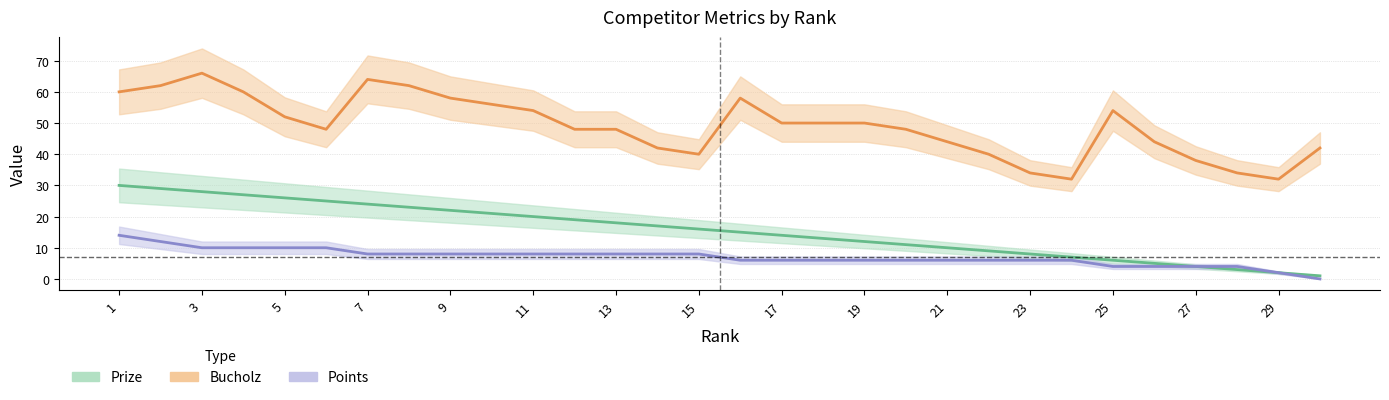

How many series are shown in this chart?

3